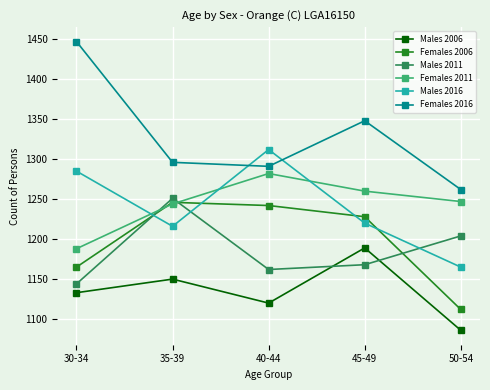

Between 30-34 and 40-44, which series saw the biggest shift?

Females 2016